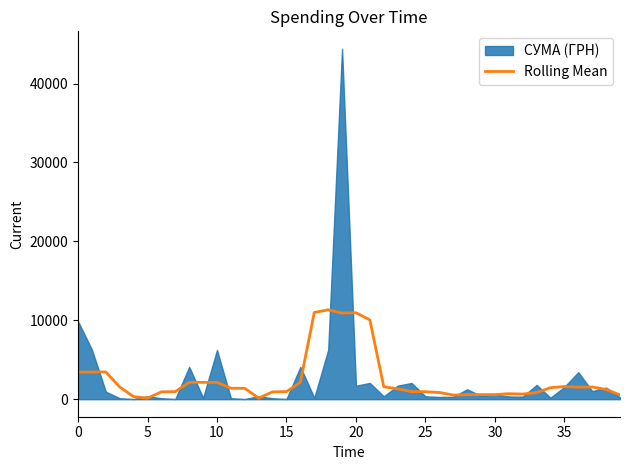

How many interior local valleys (lower than both neighbors) does the data have?

6